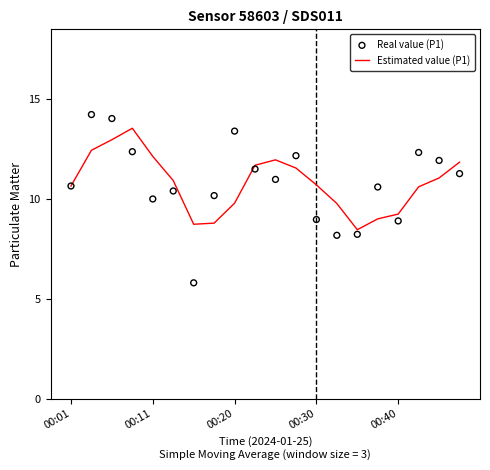

Is it true that Estimated value (P1) equals 9.8 at 00:20?

True